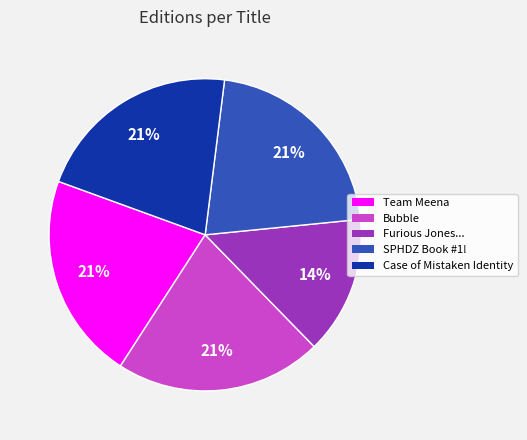

How many segments does this pie chart have?

5